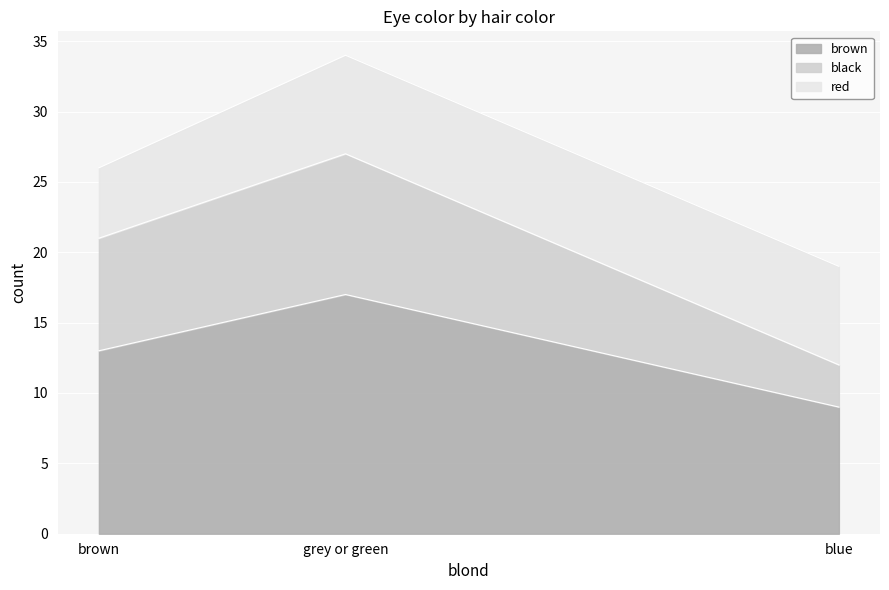

What is the difference between the maximum and minimum values in the brown series?

8